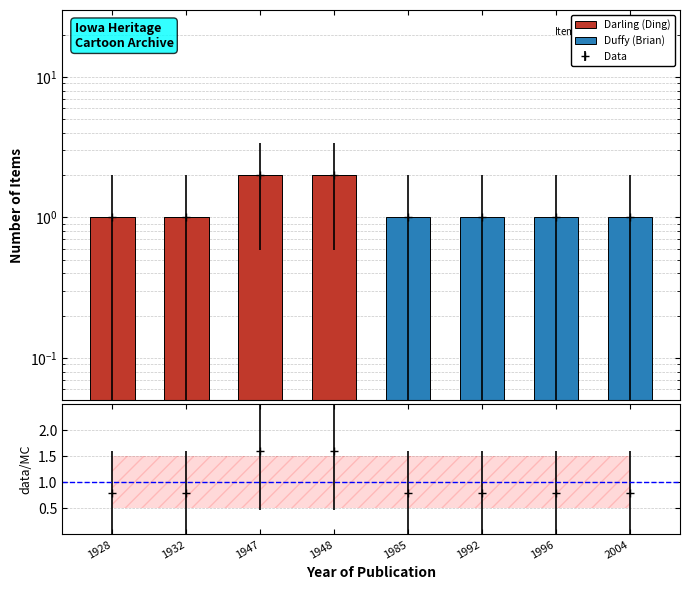

Which label corresponds to the smallest value in the chart?

1985